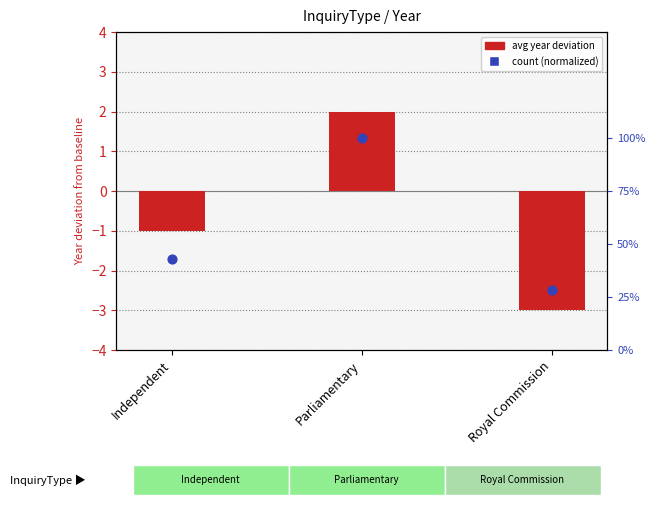

What are all the series names shown in the legend?

avg year deviation, count (normalized)